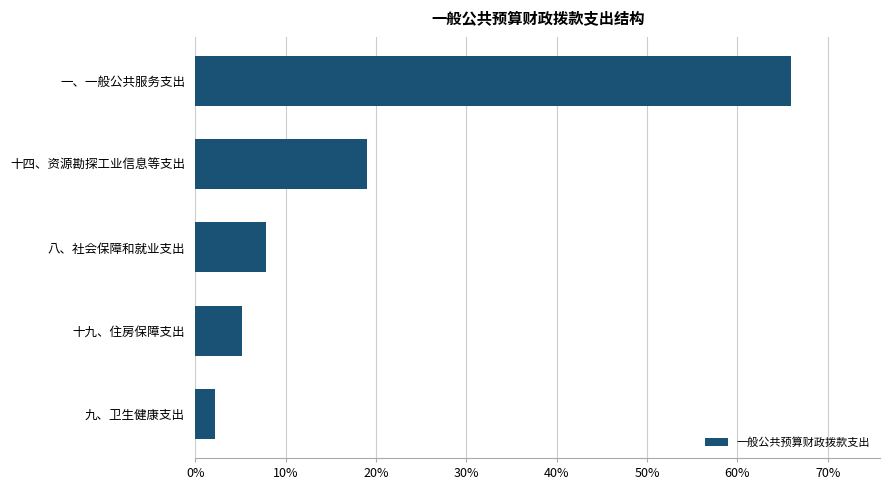

List the labels in order of value, largest first.

一、一般公共服务支出, 十四、资源勘探工业信息等支出, 八、社会保障和就业支出, 十九、住房保障支出, 九、卫生健康支出